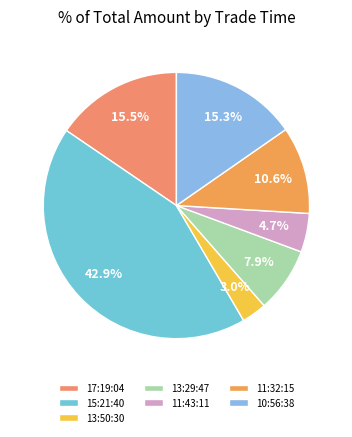

What is the largest slice in the pie chart?

15:21:40